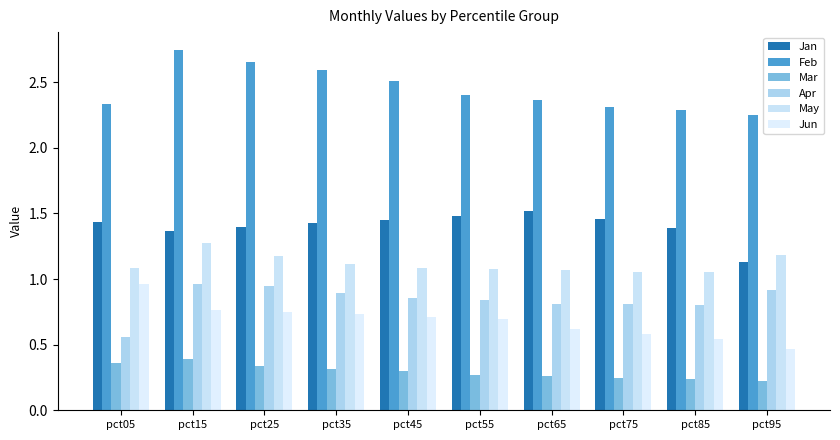

Between pct45 and pct55, which series saw the biggest shift?

Feb